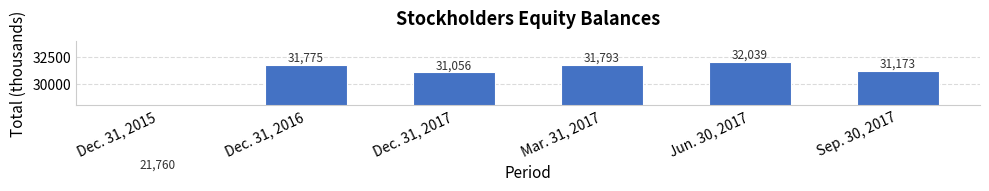

What position from the left is Jun. 30, 2017?

5